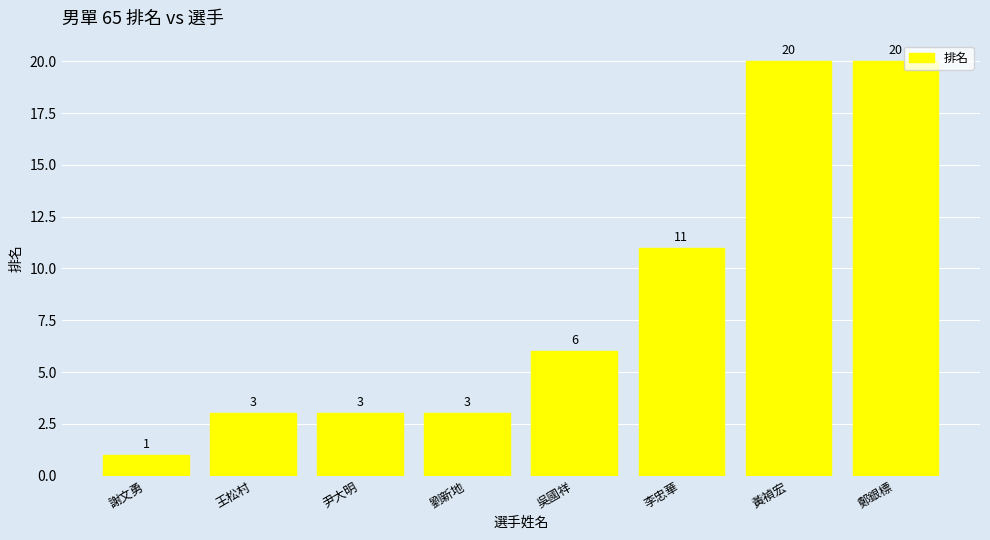

What is the difference between the maximum and second lowest values?

17